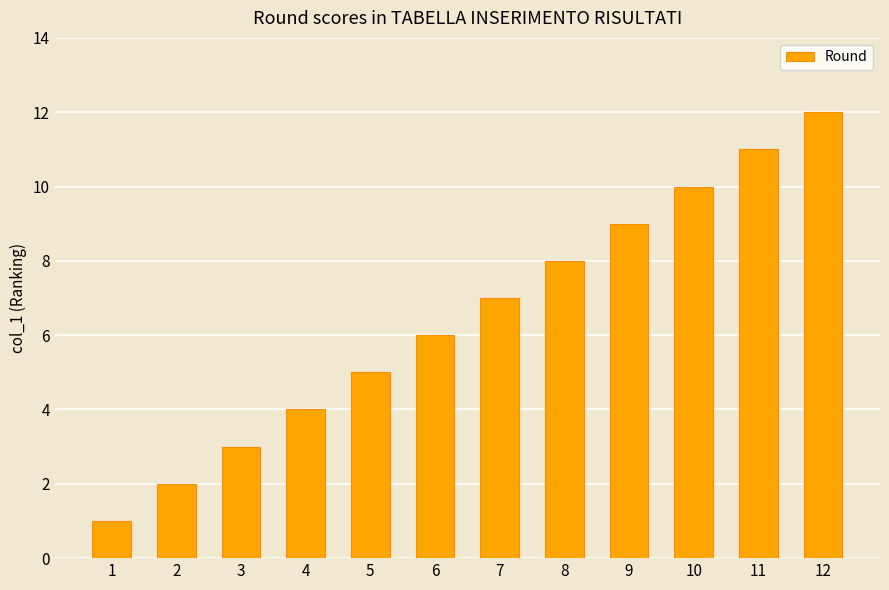

At which category does the chart reach its peak across all series?

12